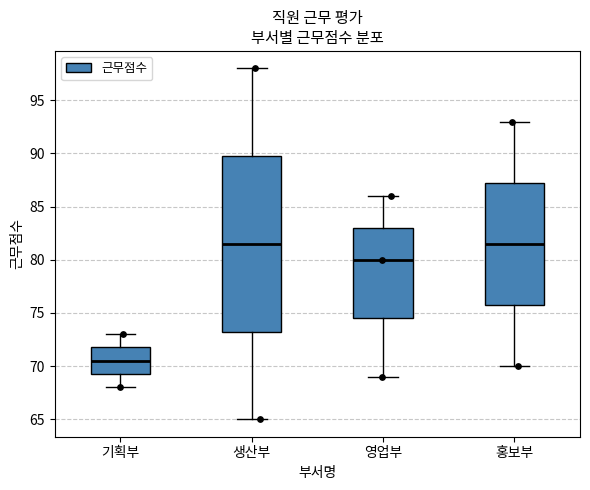

Which box has the lowest median line?

기획부